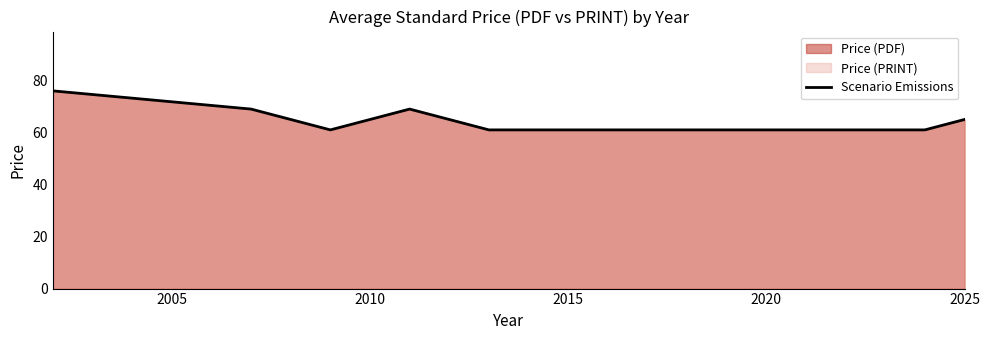

Read the value at 2025.

65